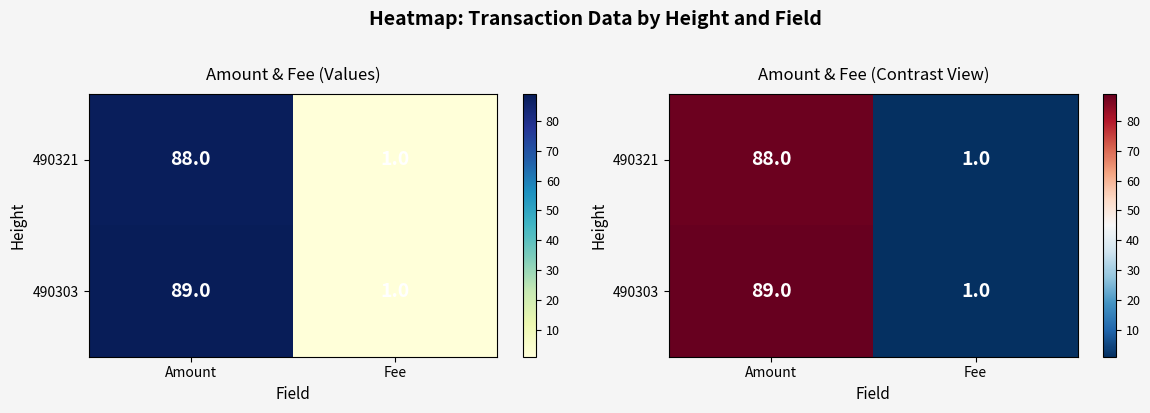

What is the smallest value displayed?

1